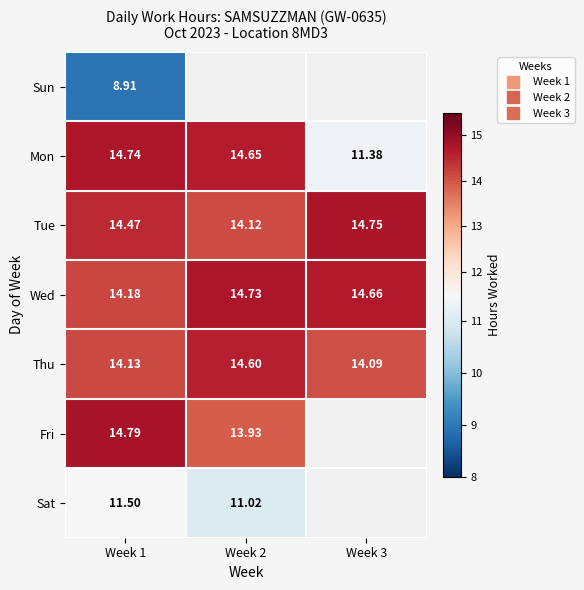

At Week 1, list the series in order from smallest to largest.

Sun, Sat, Thu, Wed, Tue, Mon, Fri